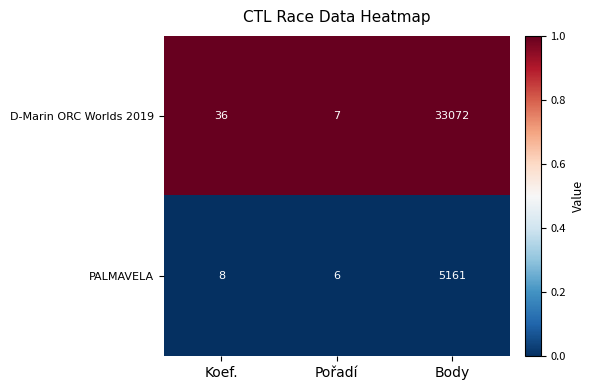

Which series has the largest range (max minus min)?

D-Marin ORC Worlds 2019